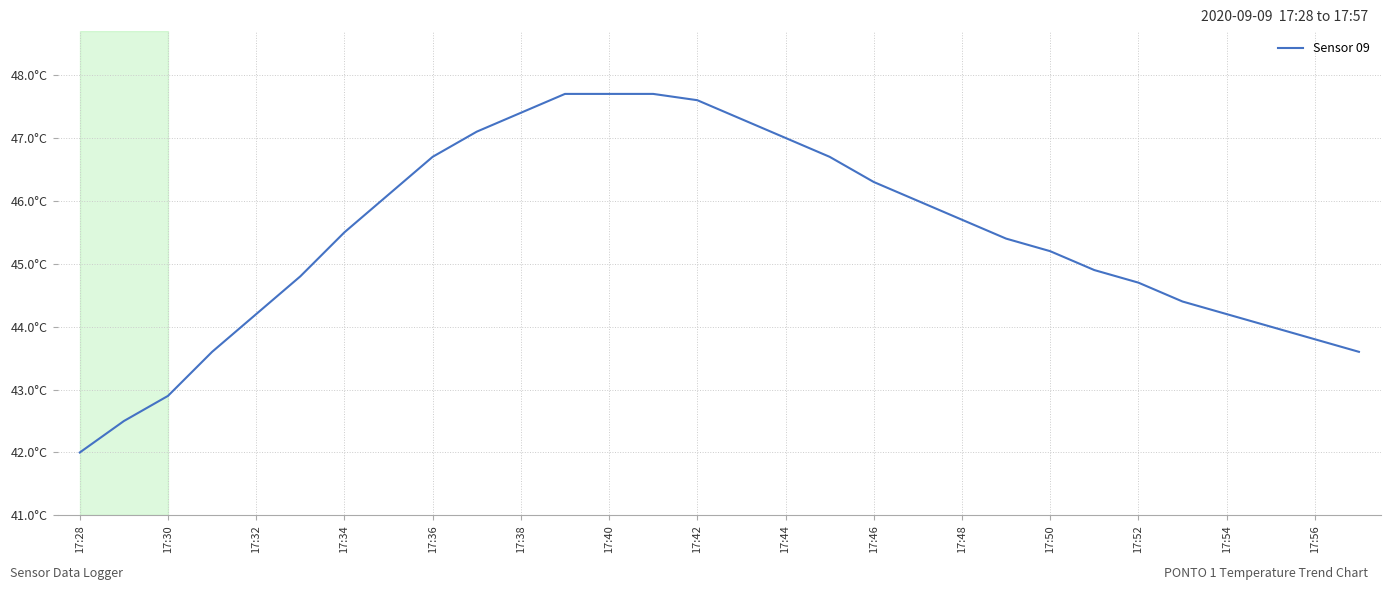

What is the label of the 6th point from the left?

17:38